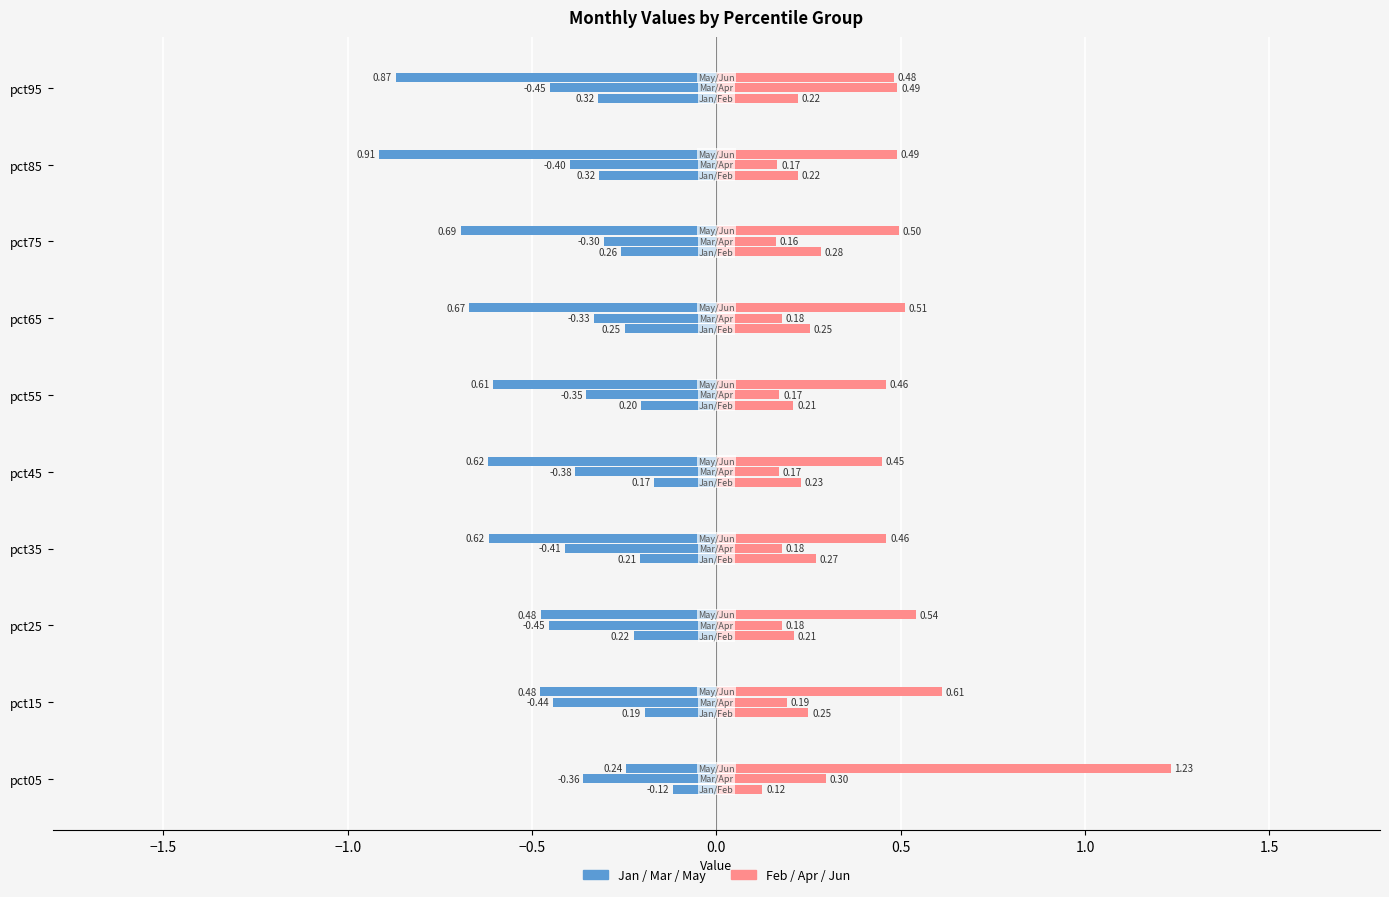

Which category has the lowest value across all series?

pct25